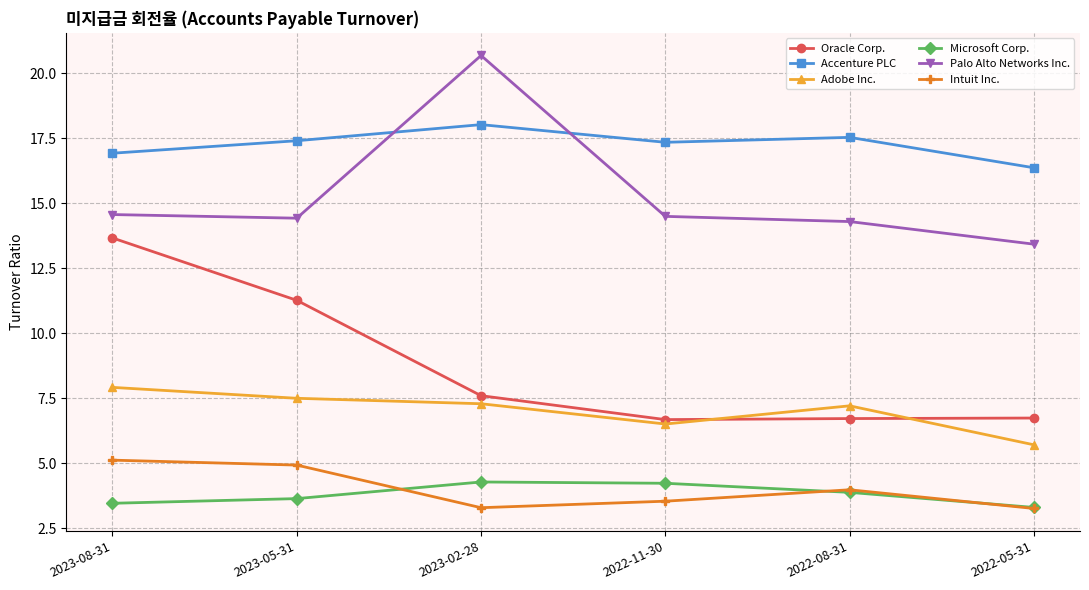

Rank the series by their maximum value, from lowest to highest.

Microsoft Corp., Intuit Inc., Adobe Inc., Oracle Corp., Accenture PLC, Palo Alto Networks Inc.